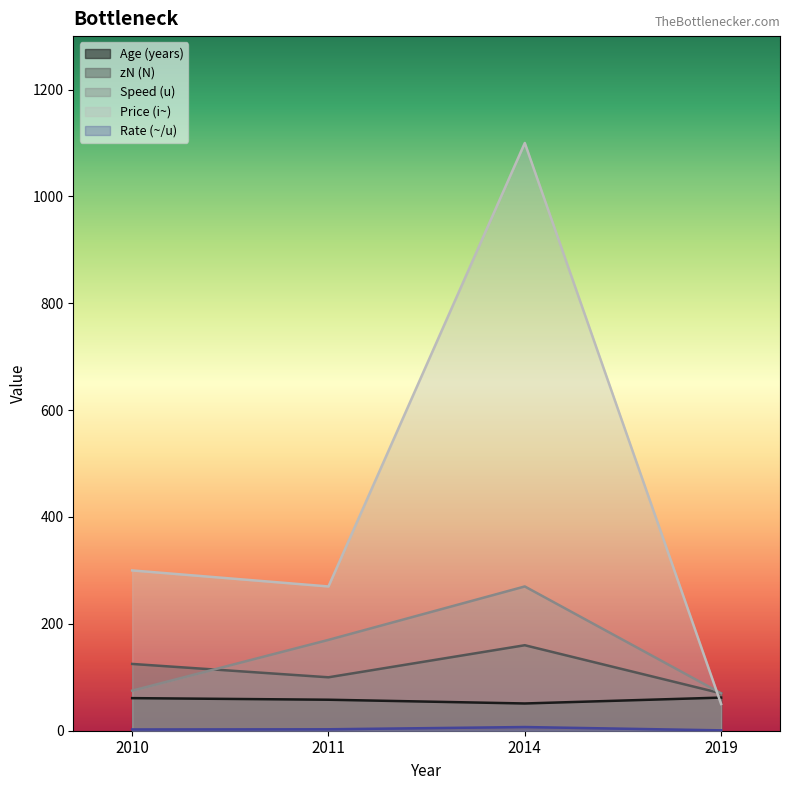

Does the chart display data point markers on the line(s)?

No